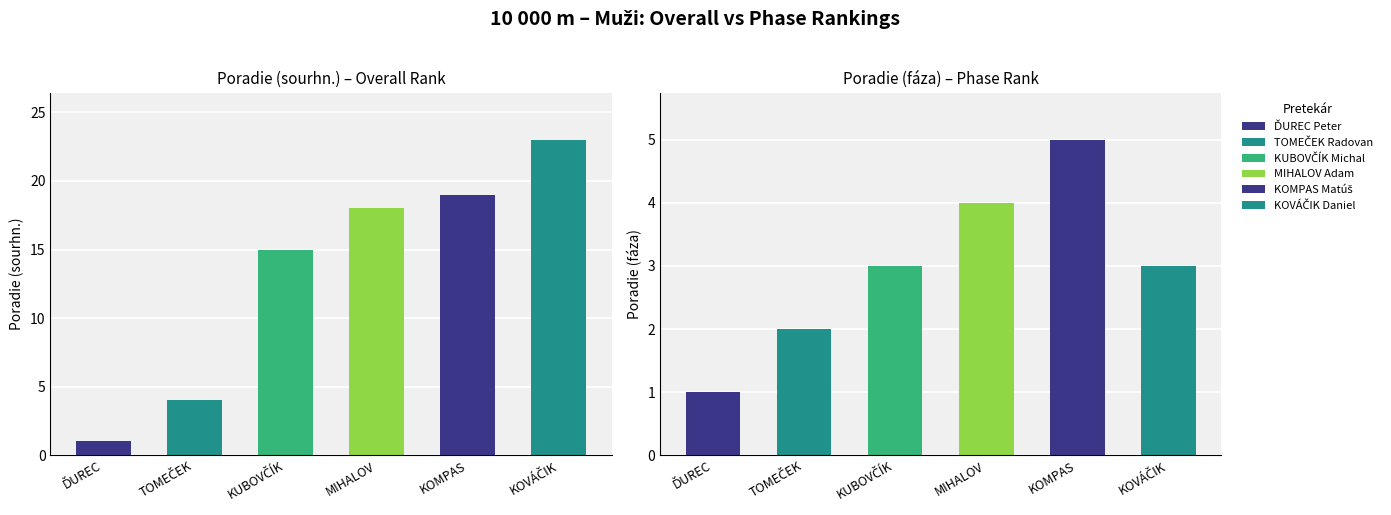

Are the bars horizontal?

No